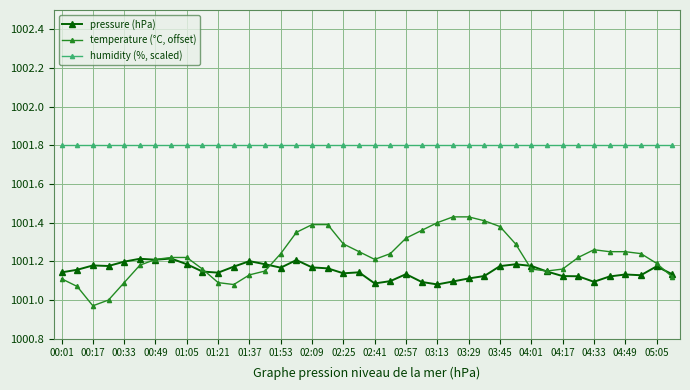

What is the greatest value displayed?

1001.8